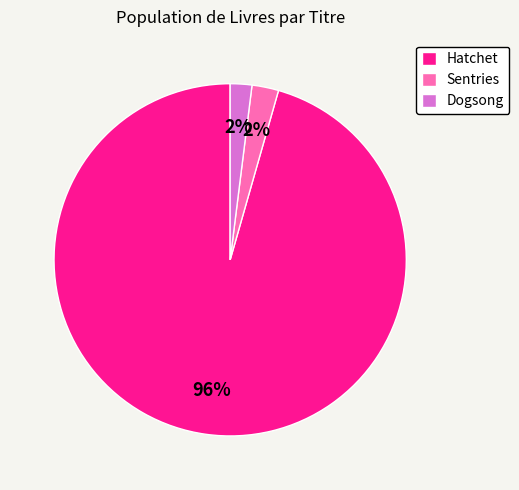

Combined, do Dogsong and Sentries account for over 50%?

No